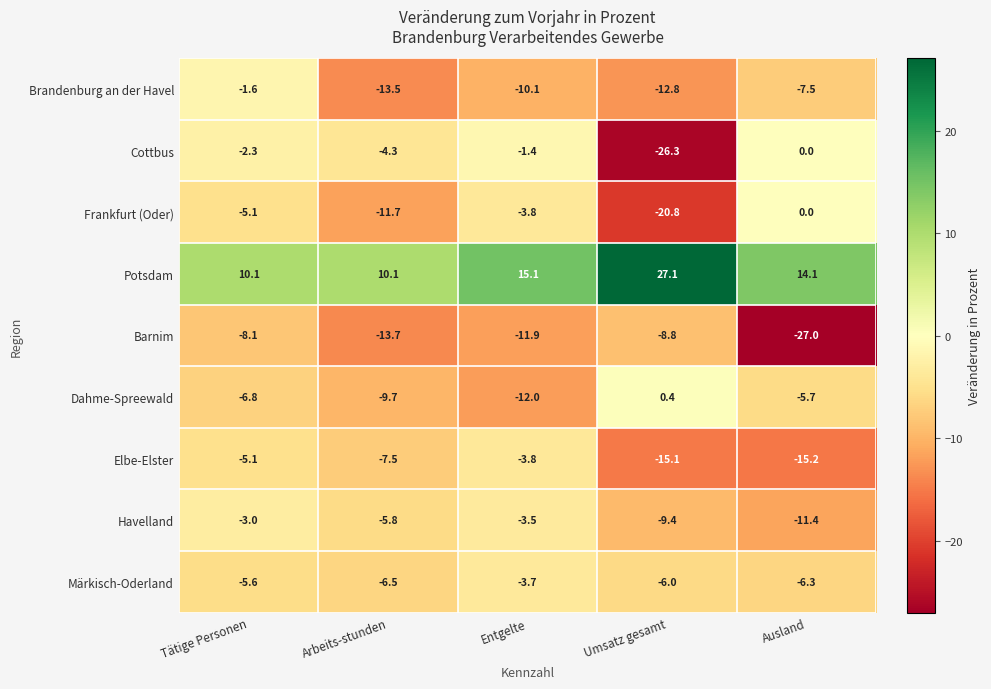

What is the sum of the Frankfurt (Oder) values at Tätige Personen and Ausland?

-5.1